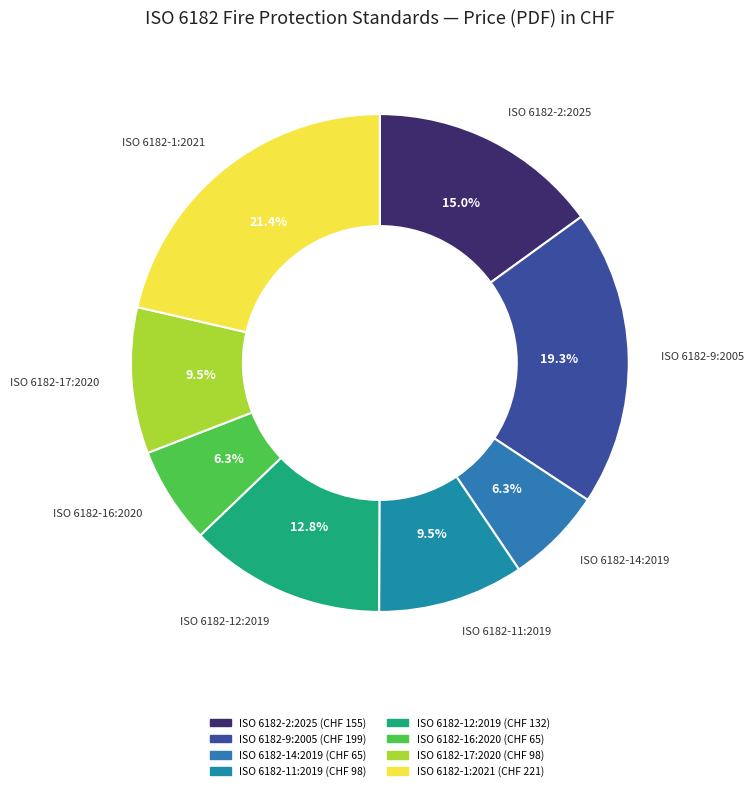

Count the number of slices in the pie.

8